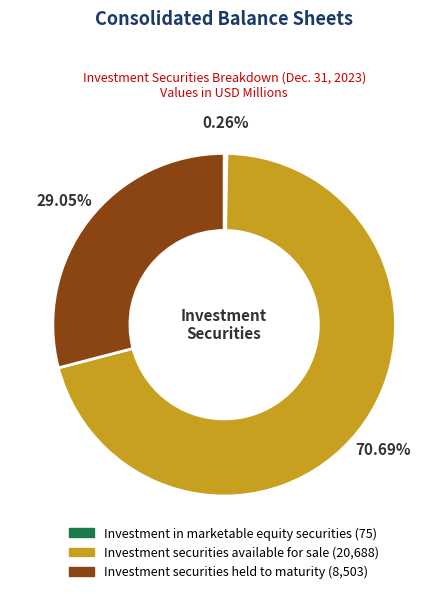

Is there any slice that represents more than half of the pie?

Yes